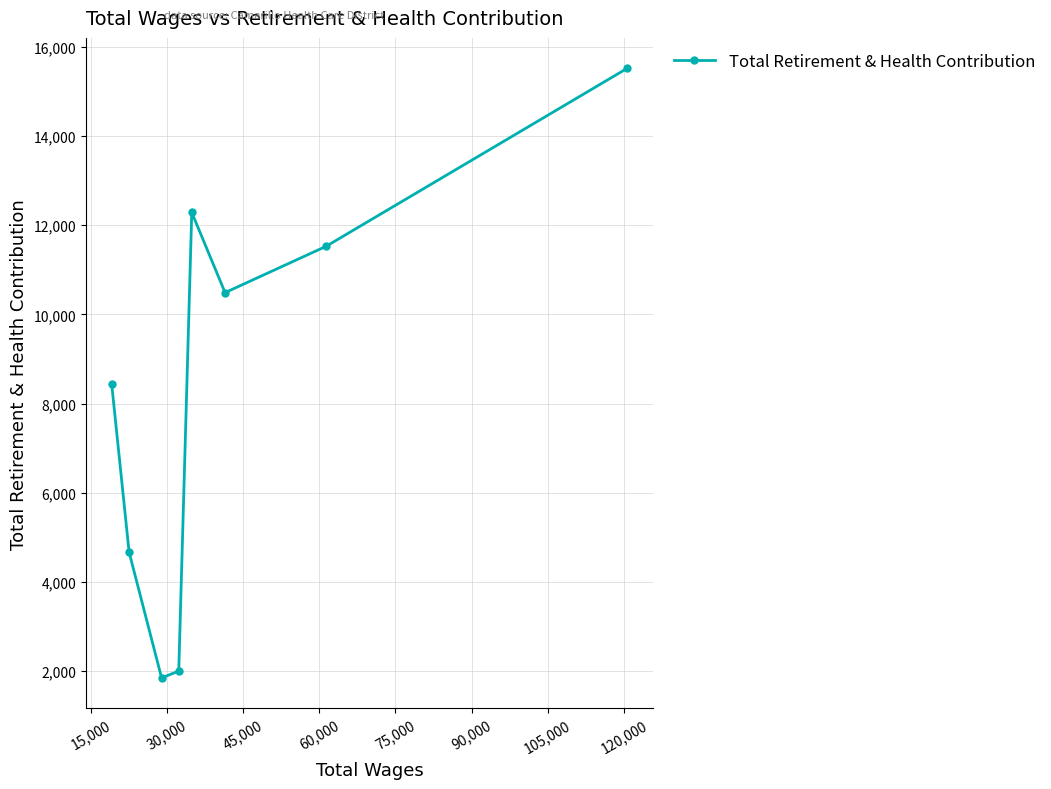

What is the greatest value displayed?

15518